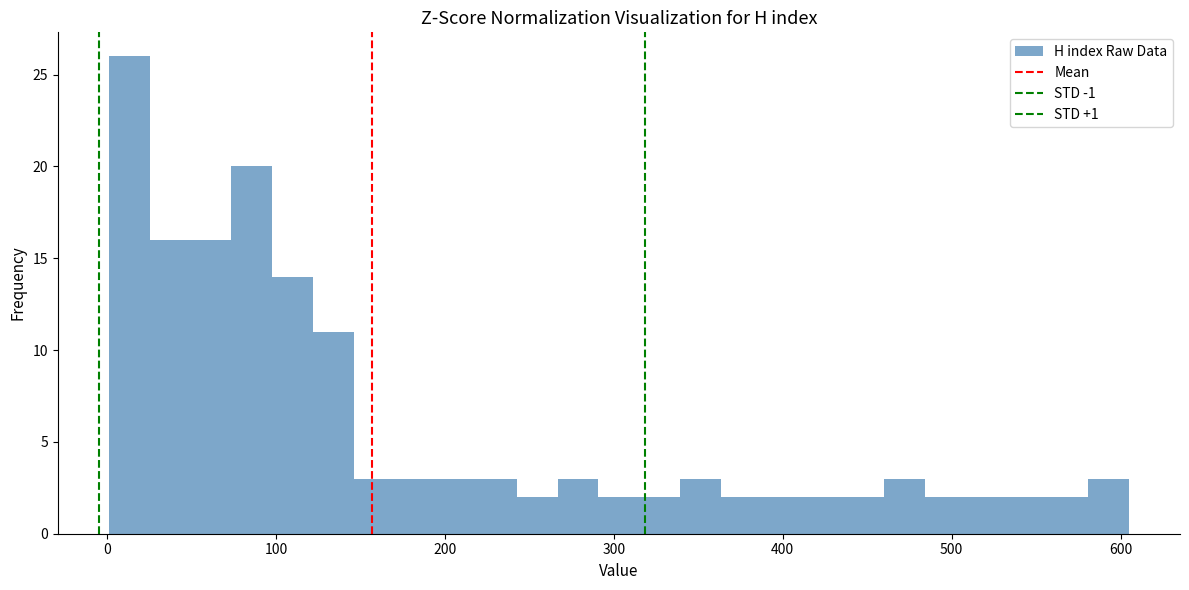

Read against the x-axis, roughly where is the centre of the tallest bar?

10